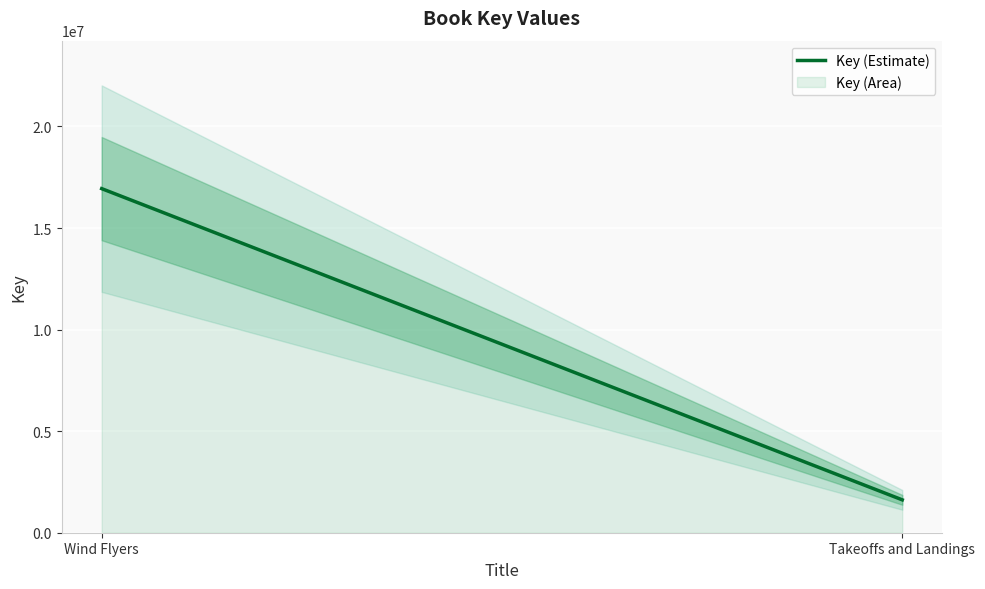

Reading left to right, what are all the values shown in this chart?

16938965	1618398